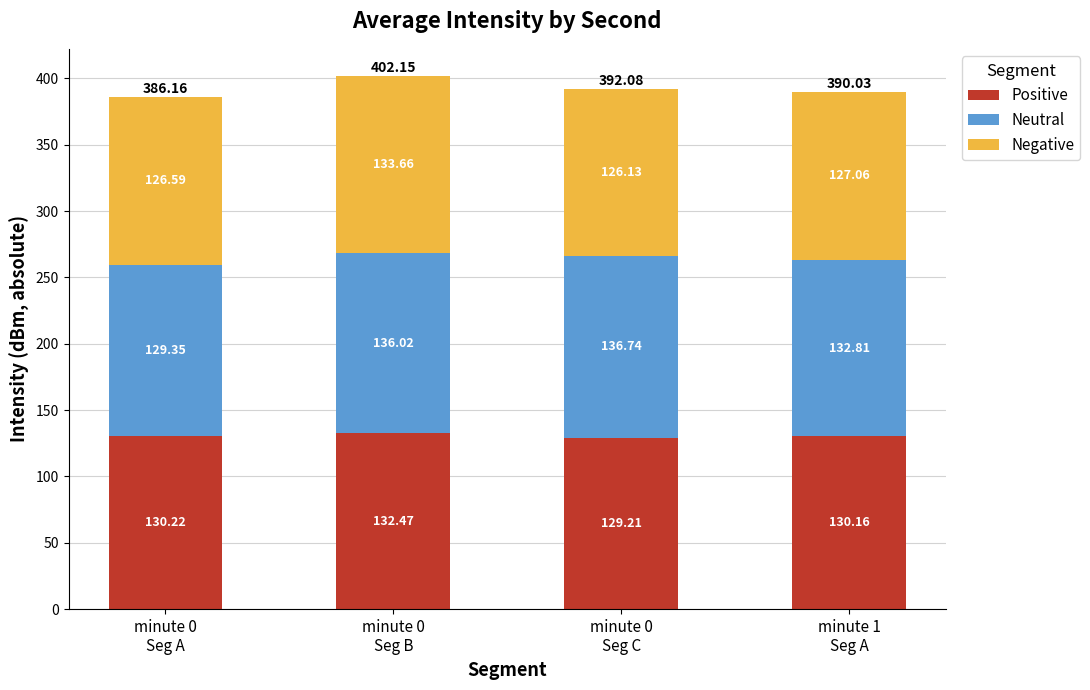

What is the sum of all Positive values?

522.1